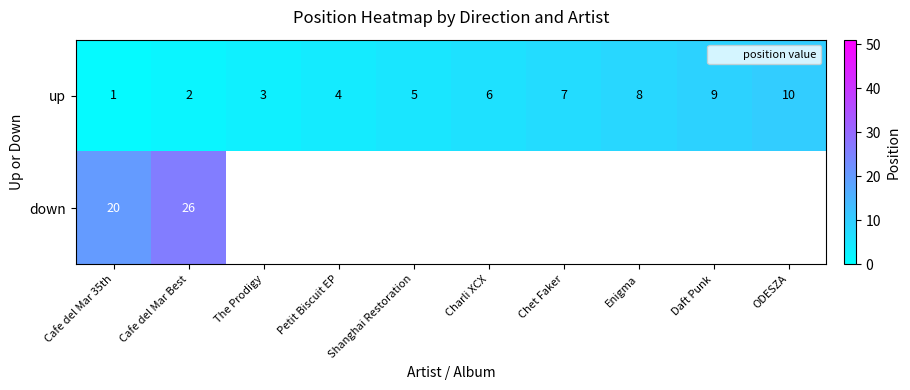

Count the up values in the range 3 to 8.

6